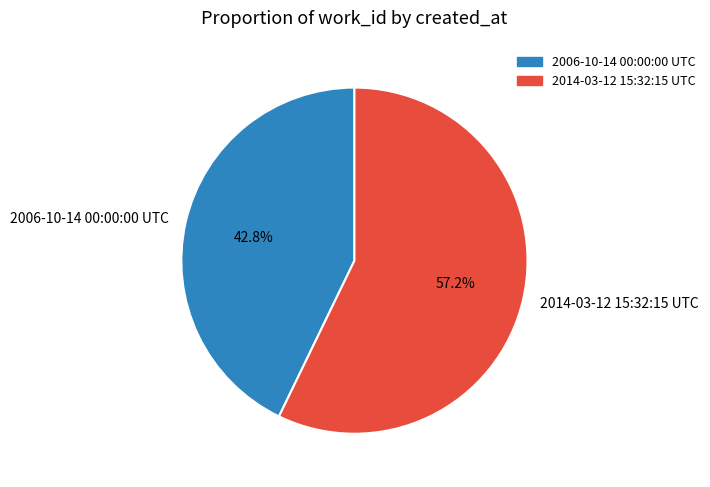

Which category accounts for the majority?

2014-03-12 15:32:15 UTC